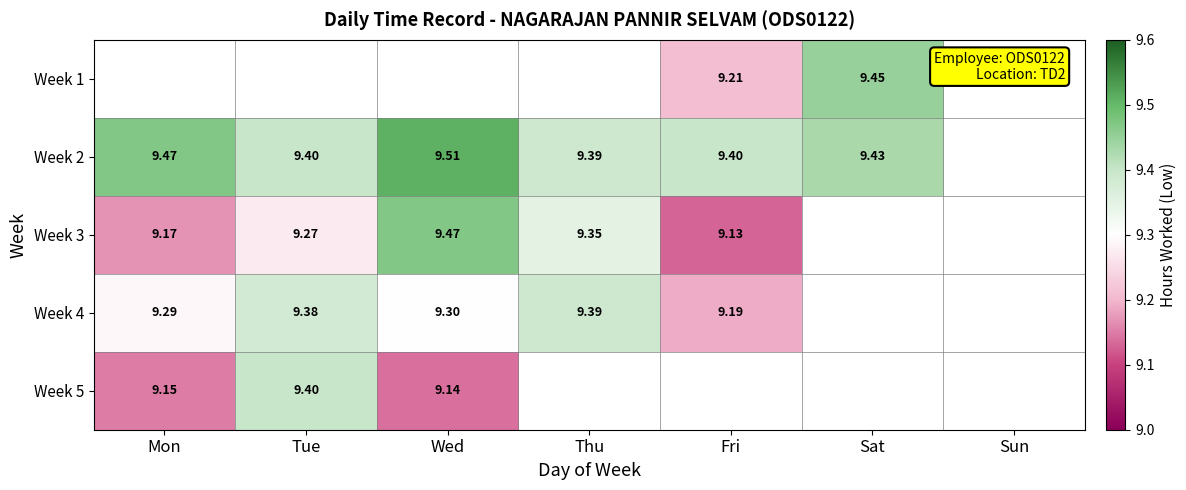

At which category does the chart reach its peak across all series?

Wed